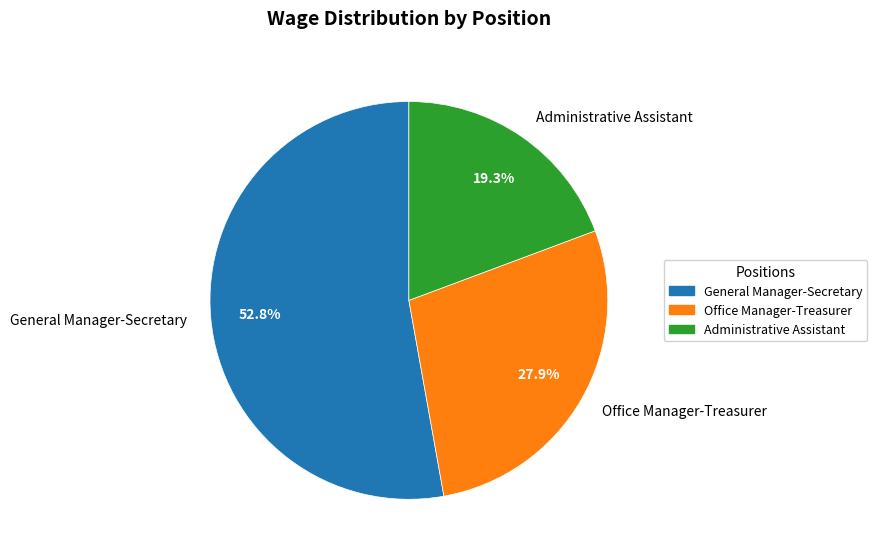

Combined, what portion of the pie is General Manager-Secretary and Administrative Assistant?

72.1%